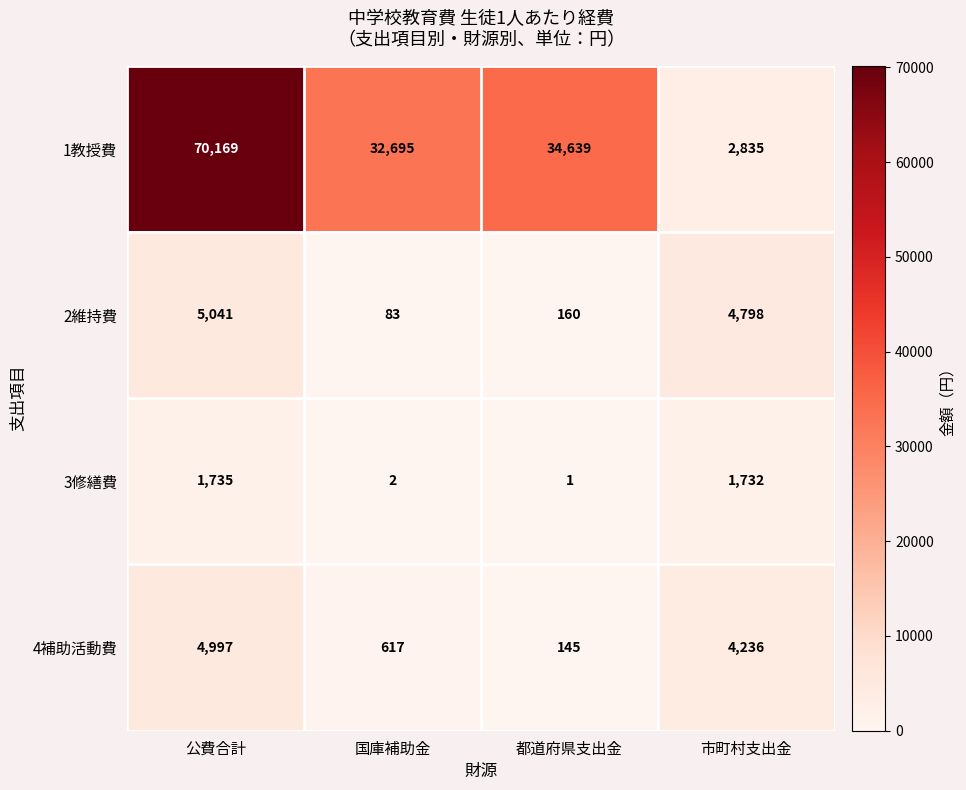

The 2維持費 series shows 83 at 国庫補助金. True or false?

True